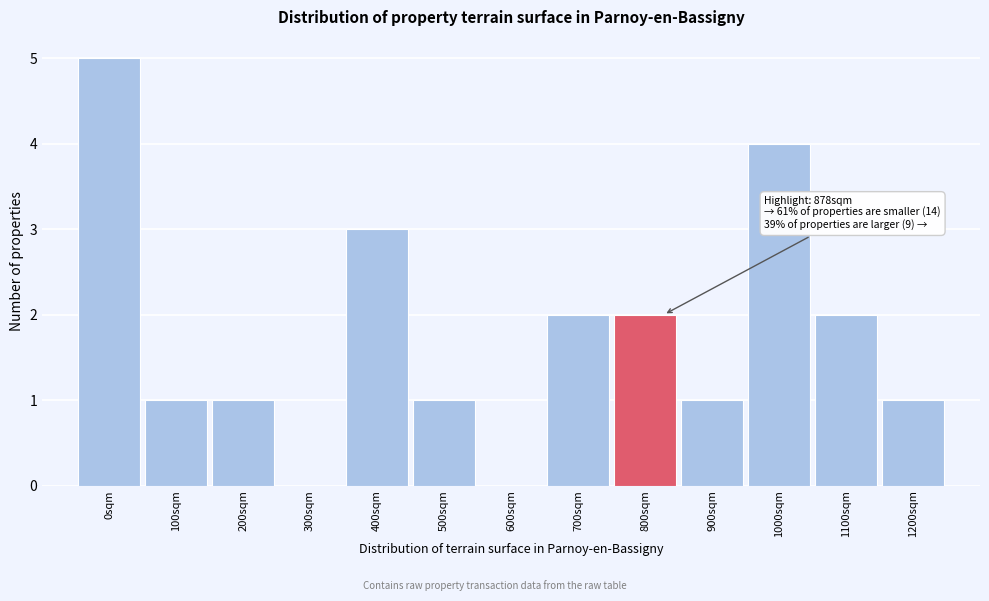

Reading left to right, what are all the values shown in this chart?

0sqm=5	100sqm=1	200sqm=1	300sqm=0	400sqm=3	500sqm=1	600sqm=0	700sqm=2	800sqm=2	900sqm=1	1000sqm=4	1100sqm=2	1200sqm=1